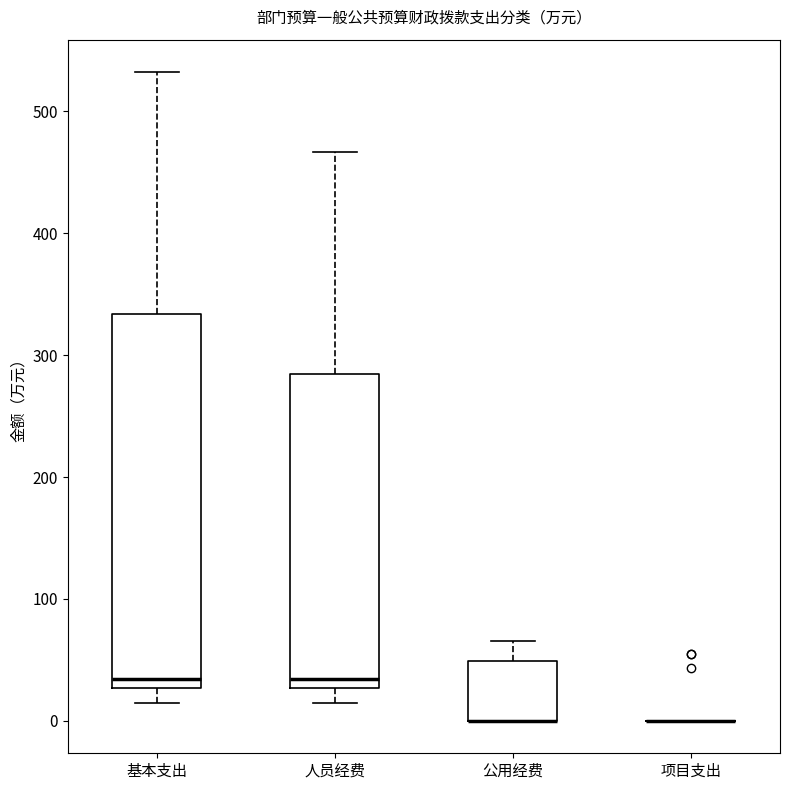

Reading left to right, transcribe this box plot: for each box, give where its median line is, the range the box spans, and where its two whiskers end, as read against the y-axis. The values are not printed on the chart, so give them approximately, as read against the axis.

基本支出: median 30 (just above the box's lower edge), box 30 to 330, whiskers 10 to 530
人员经费: median 30 (just above the box's lower edge), box 30 to 280, whiskers 10 to 470
公用经费: median 0 (drawn on the box's lower edge), box 0 to 50, whiskers 0 to 70
项目支出: box collapsed to a line at 0, whiskers 0 to 0